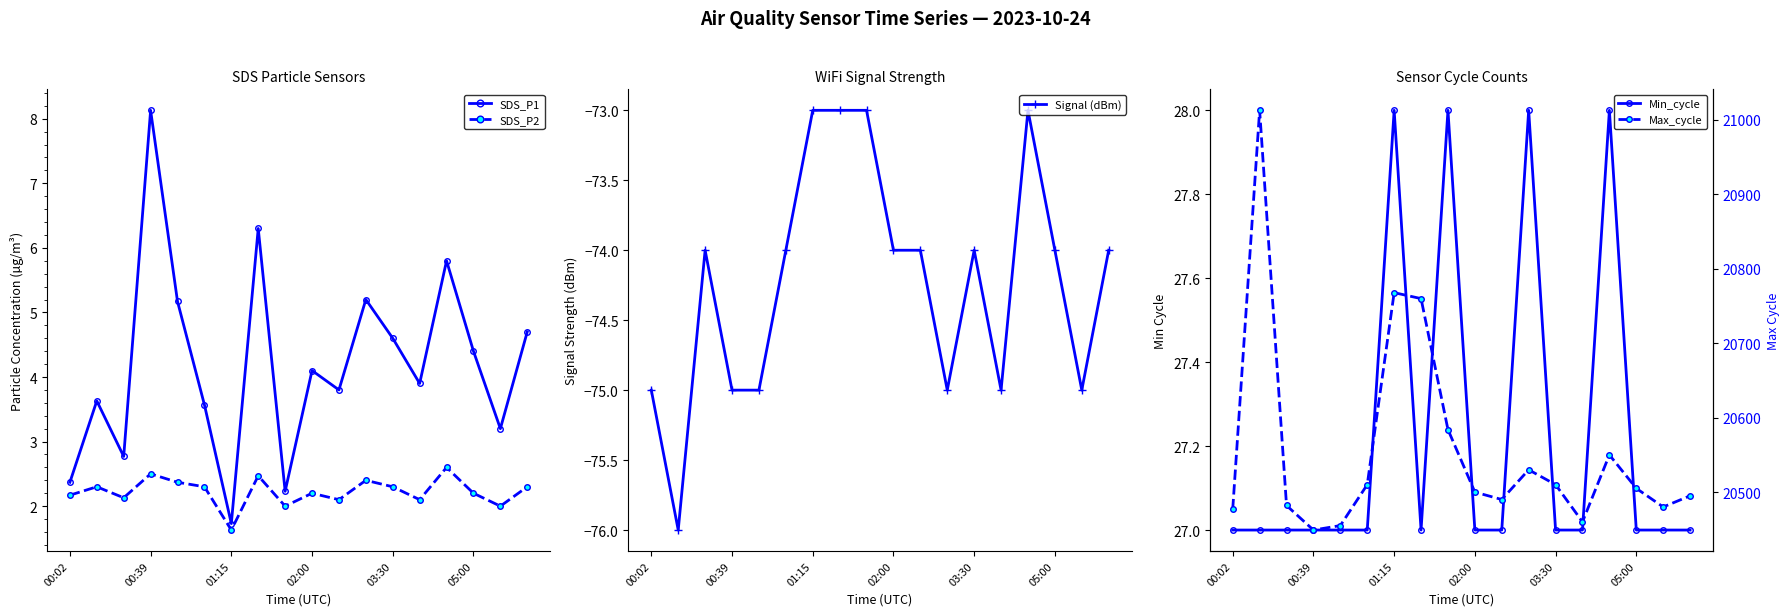

At which label does SDS_P1 first exceed 4?

00:39